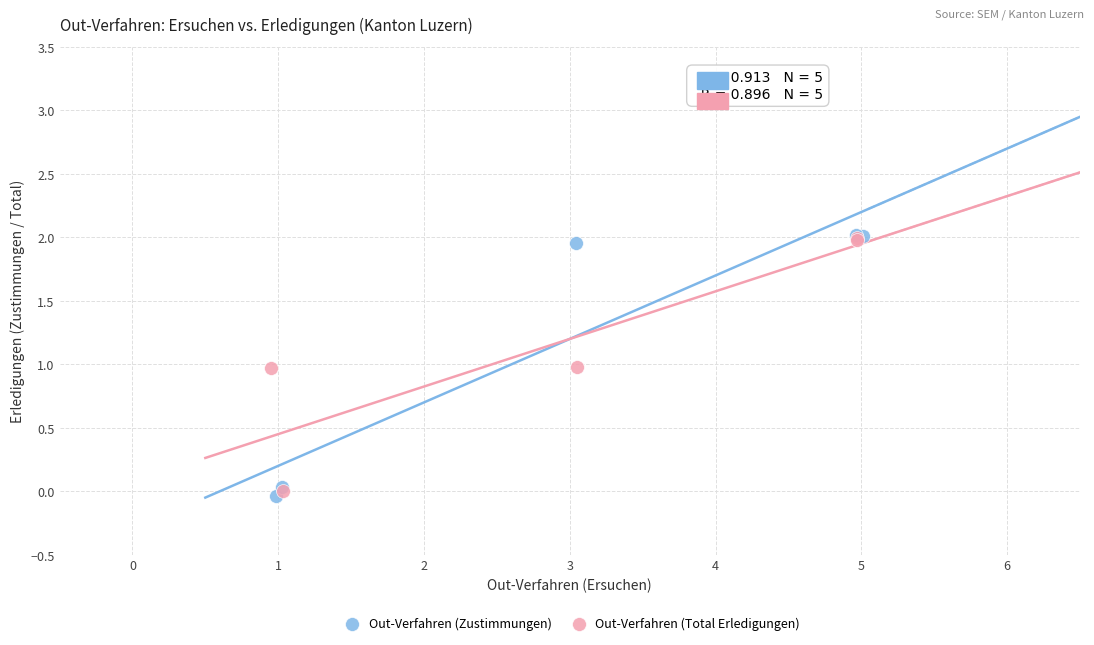

Which series has the widest spread of Y values?

Out-Verfahren (Zustimmungen)